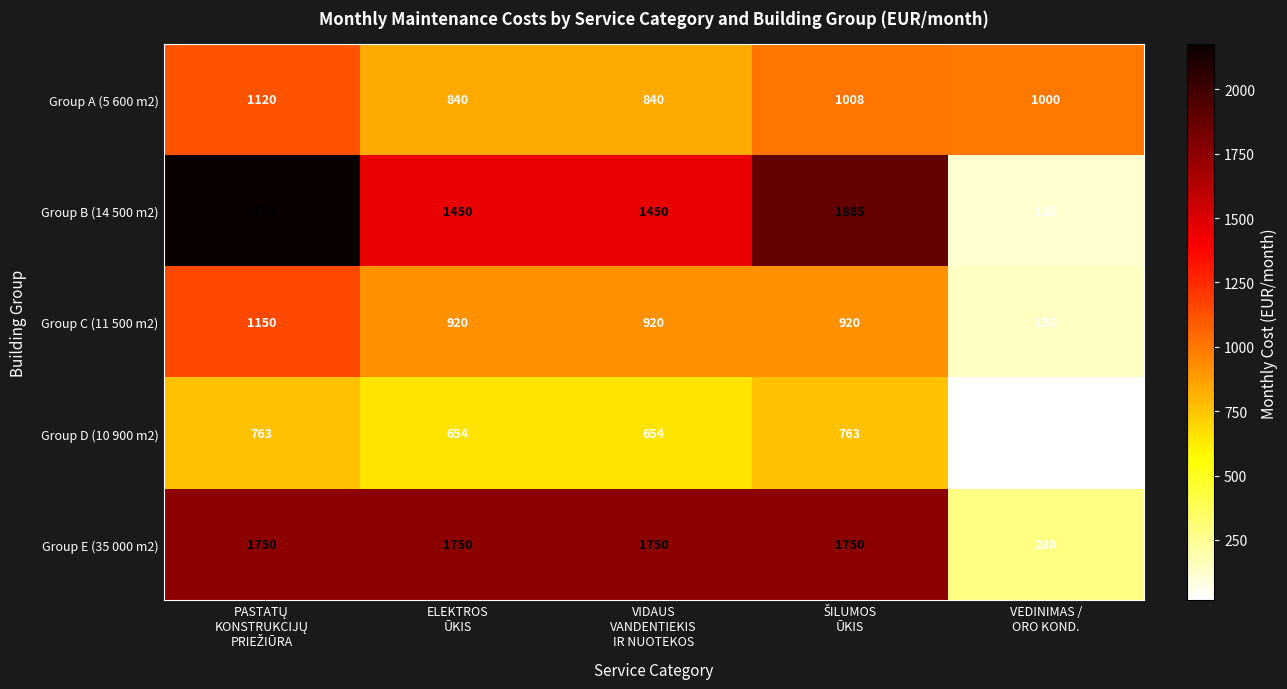

What is the sum of all Group A (5 600 m2) values?

4808